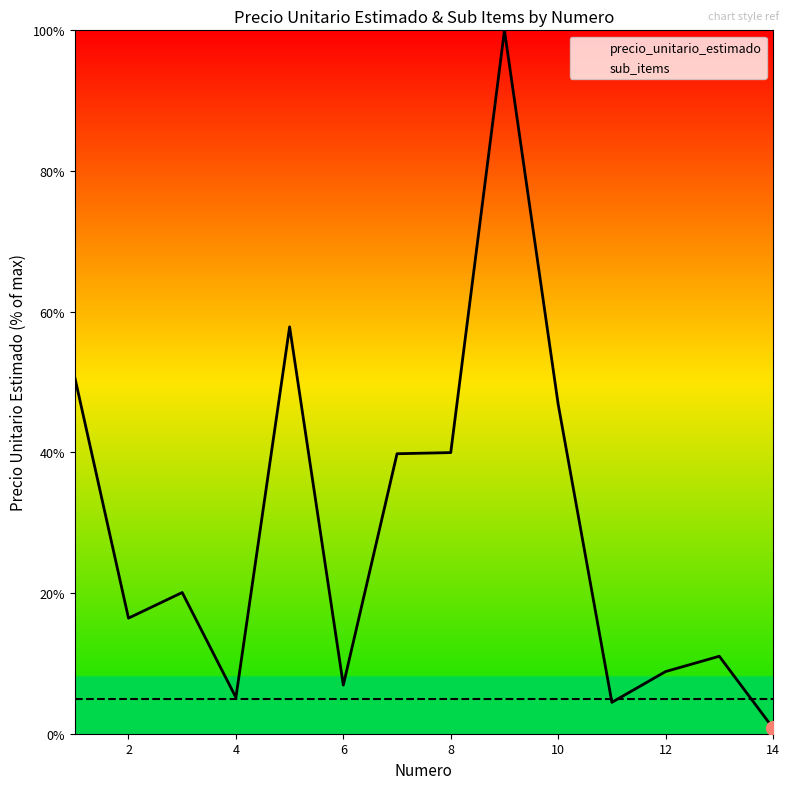

In precio_unitario_estimado, how many points are higher than both neighbors (excluding endpoints)?

4